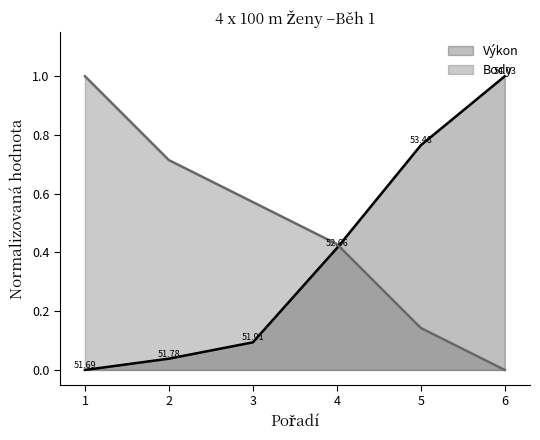

At how many categories does at least one series exceed 0?

6